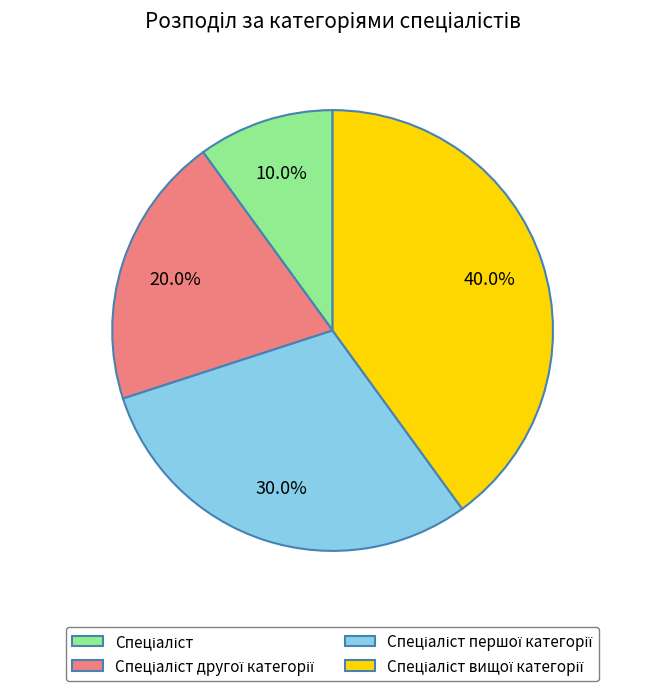

Is there a majority slice in this chart?

No